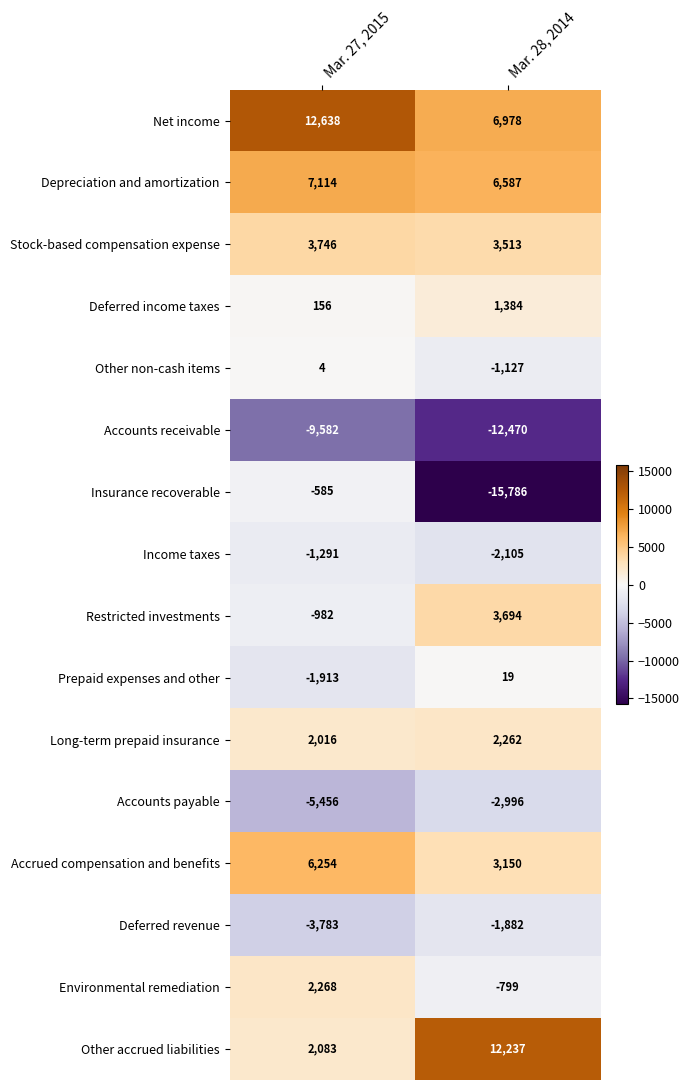

At which label does Accrued compensation and benefits reach its minimum?

Mar. 28, 2014